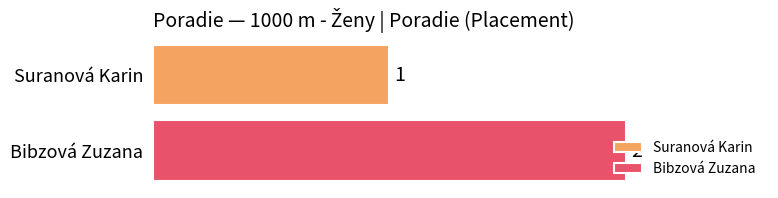

Which series has the largest range (max minus min)?

Suranová Karin